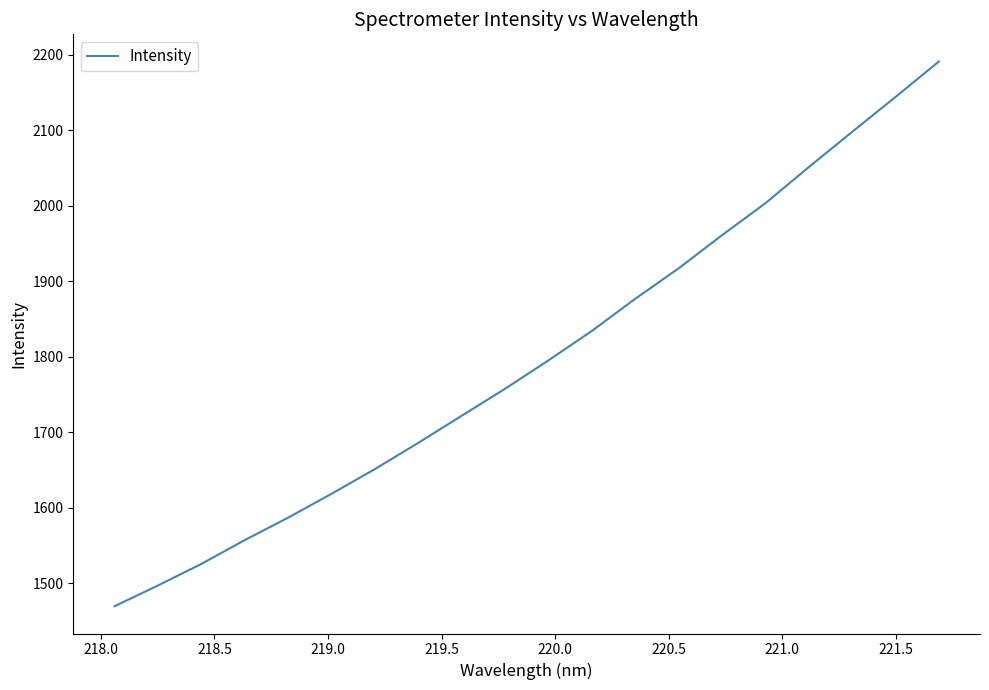

What is the minimum value shown in the chart?

1469.7